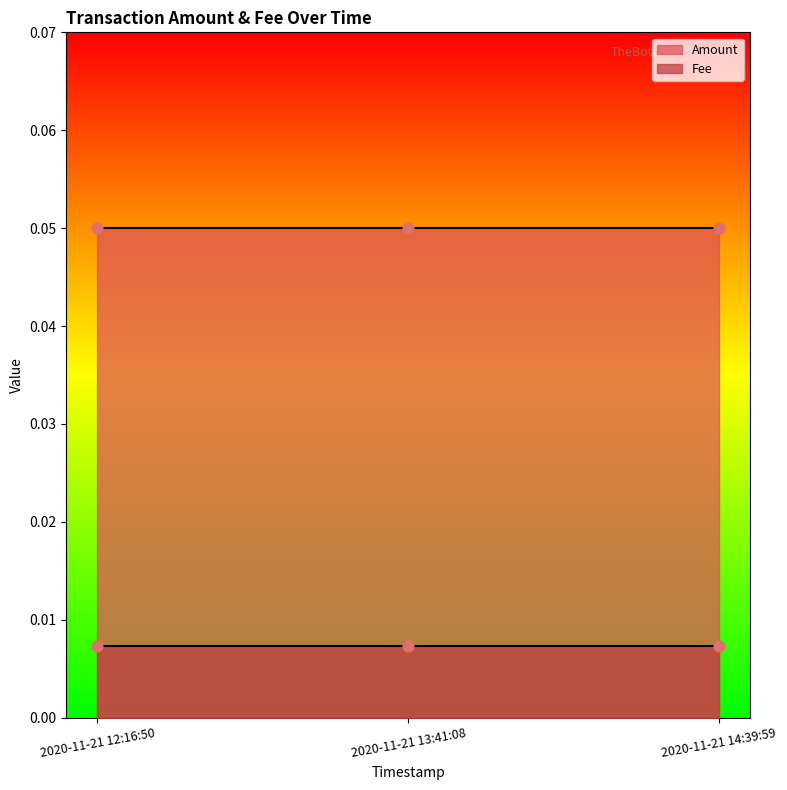

Which series contains the highest Y value?

Amount